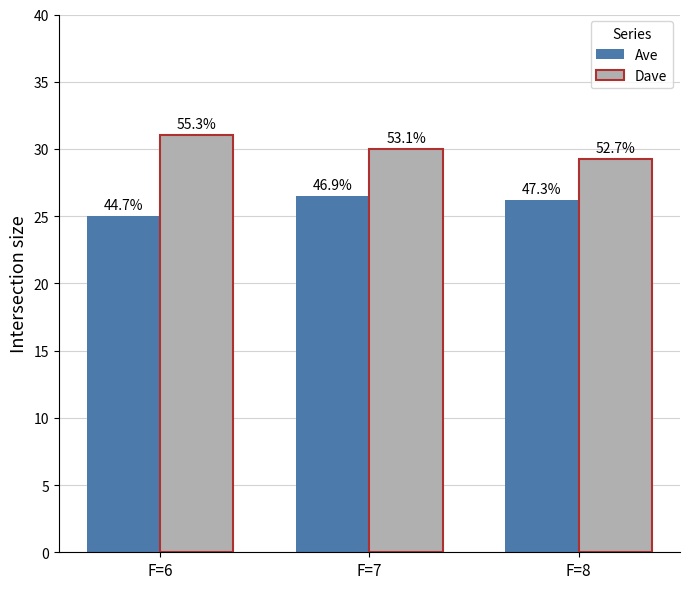

Reading right to left, list all the values displayed in this chart.

Ave: 26.2	26.5	25.0
Dave: 29.2	30.0	31.0